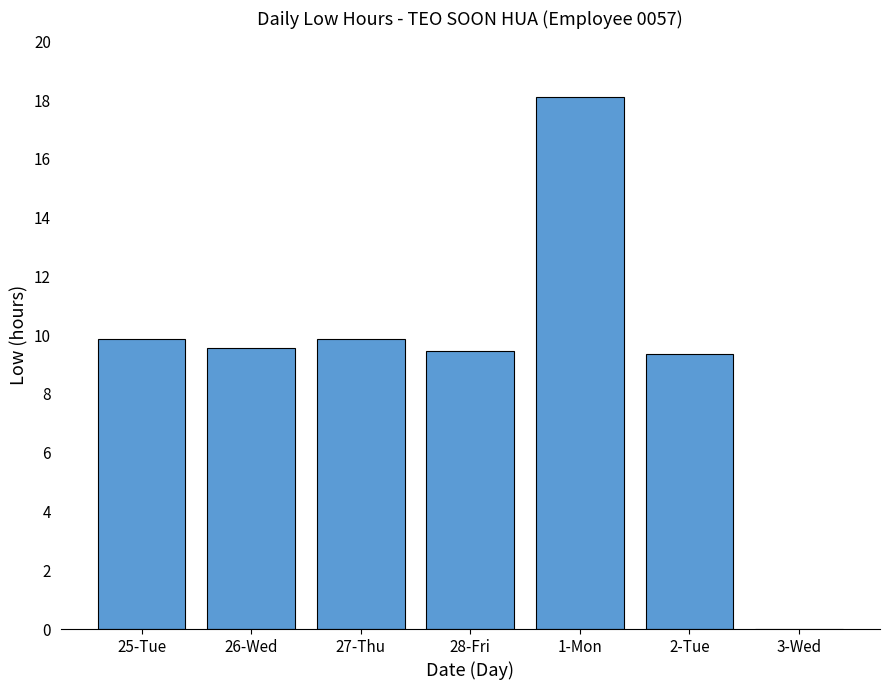

Count the number of categories in the chart.

7